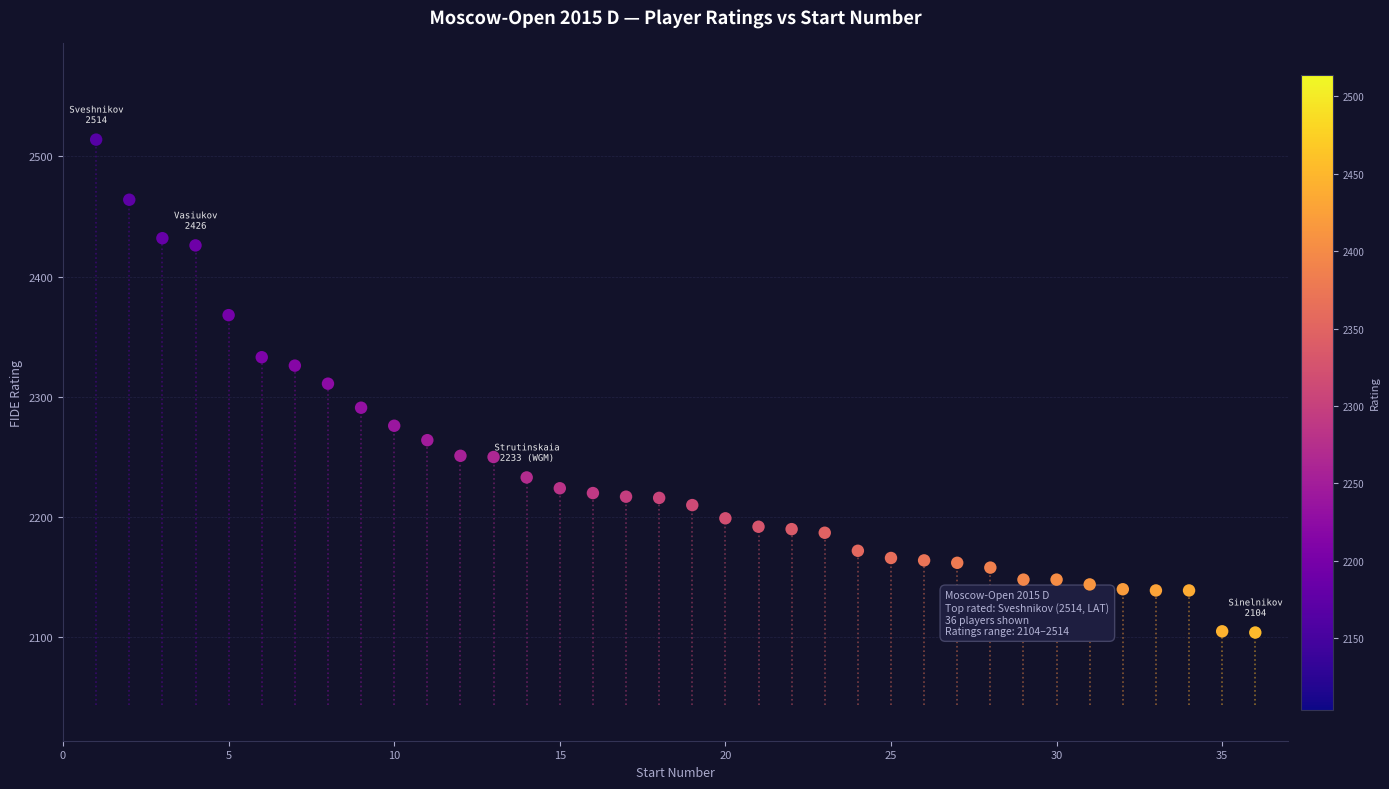

What is the range of X values (max minus min)?

35